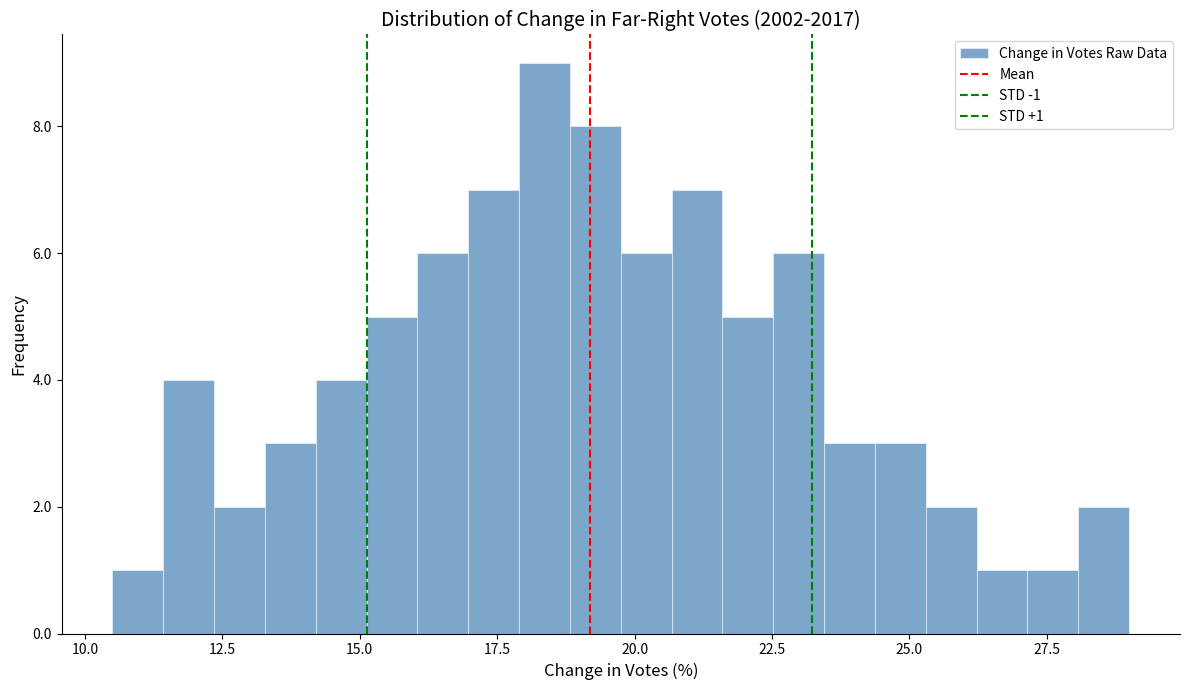

Around what value on the x-axis is the tallest bar? Give the approximate position of its centre, as read against the axis.

18.5